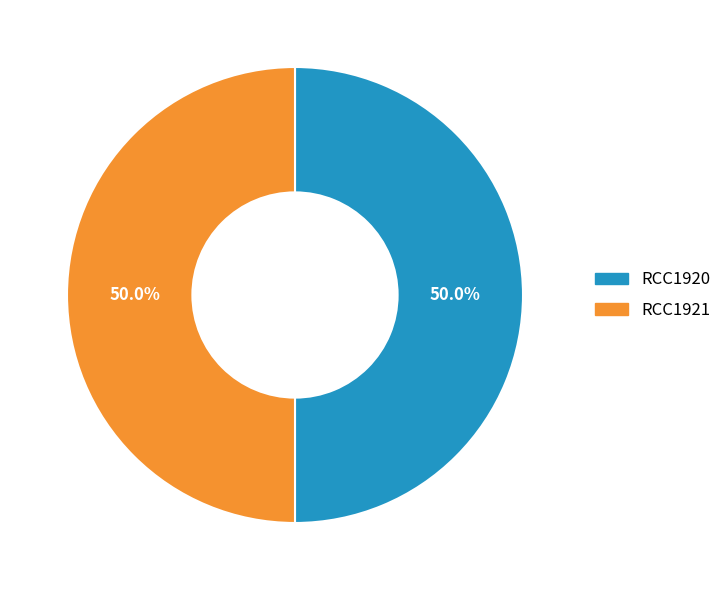

Count the number of slices in the pie.

2